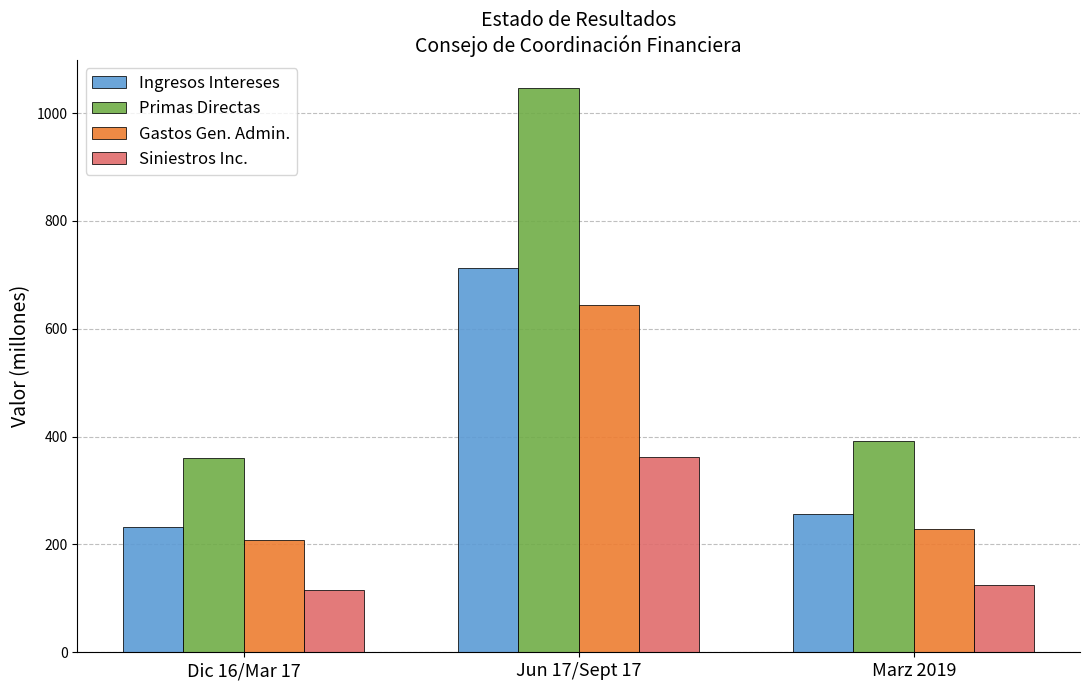

The Ingresos Intereses series shows 232.7 at Dic 16/Mar 17. True or false?

True